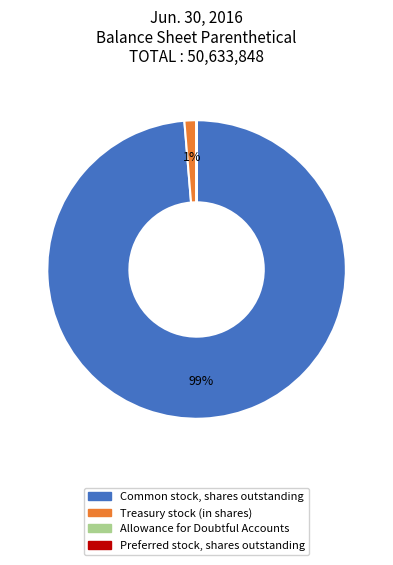

Between Treasury stock (in shares) and Common stock, shares outstanding, which is larger?

Common stock, shares outstanding